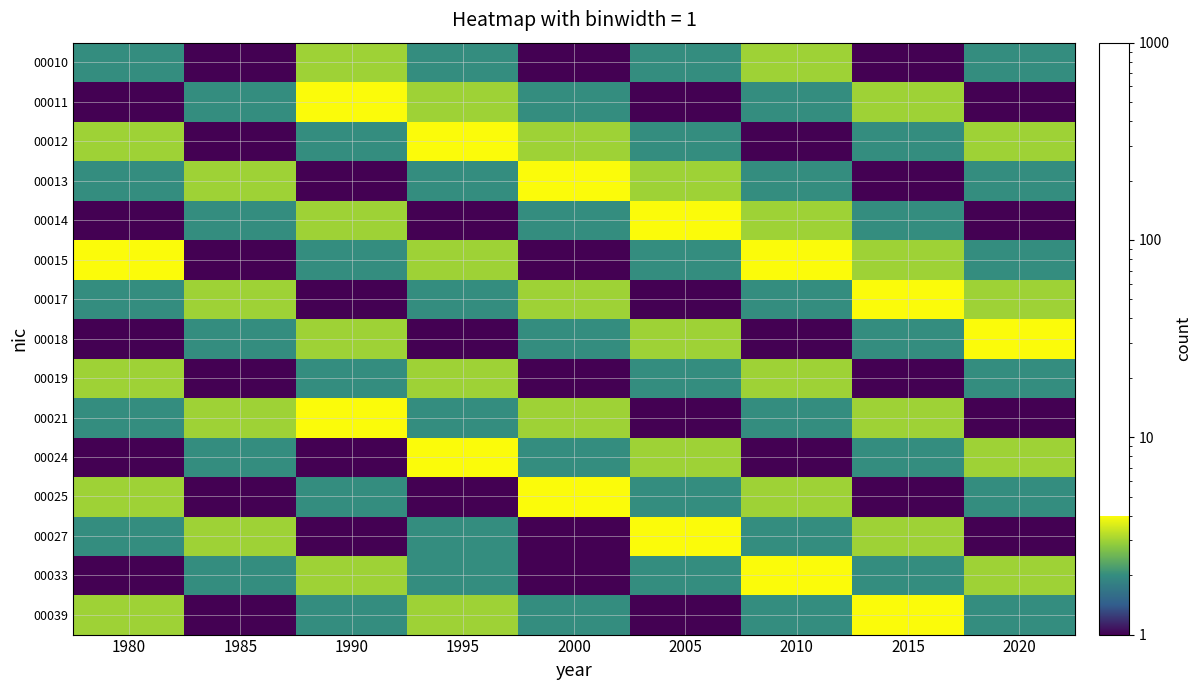

At which category is the sum across all series the highest?

1995